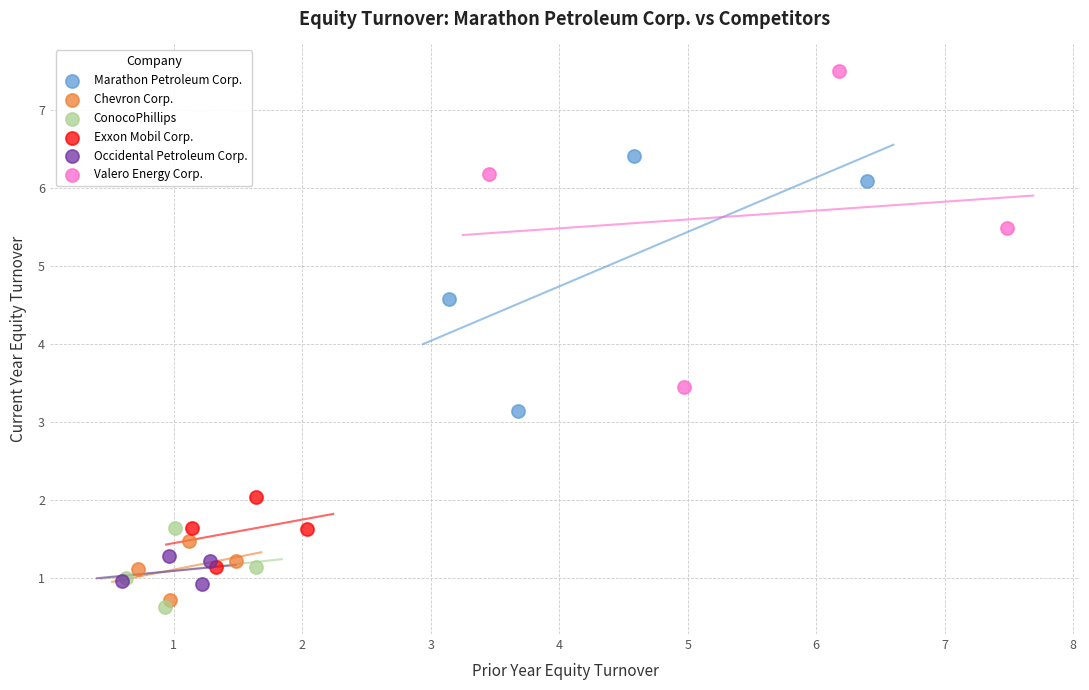

Which series contains the highest Y value?

Valero Energy Corp.